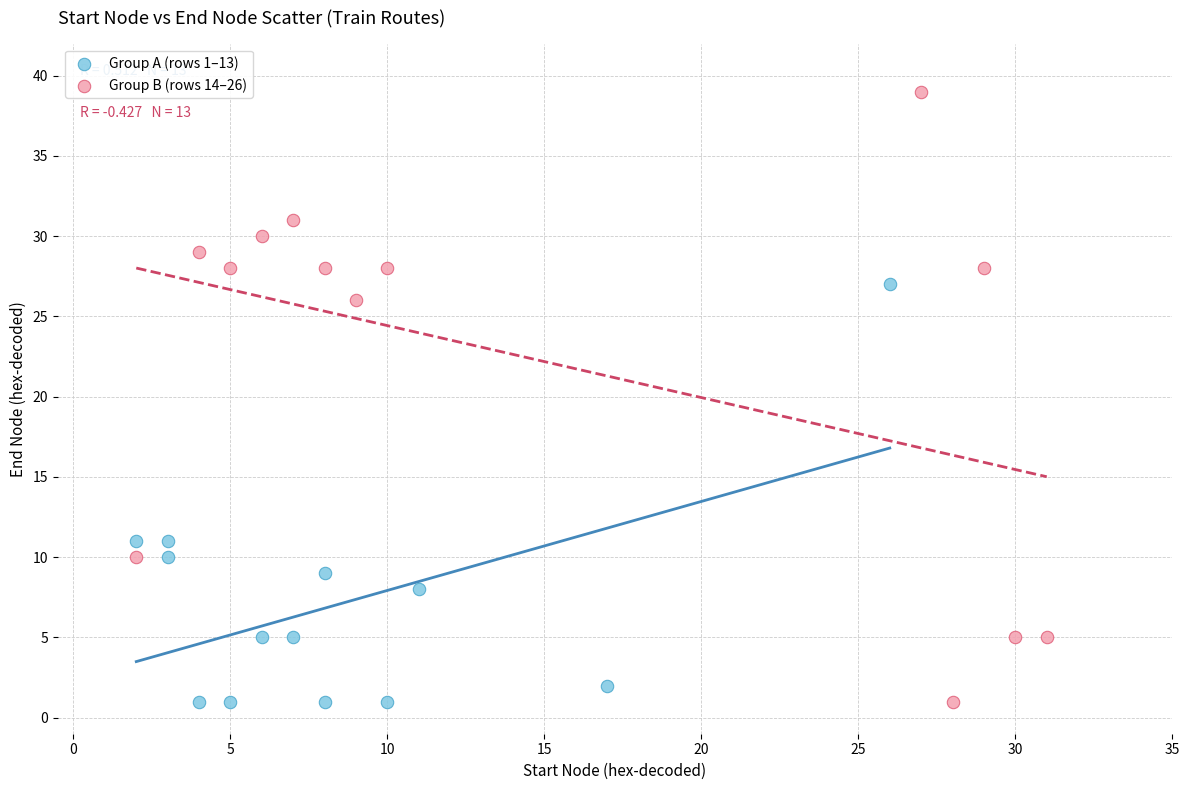

Which series has the largest Y range (max minus min)?

Group B (rows 14–26)